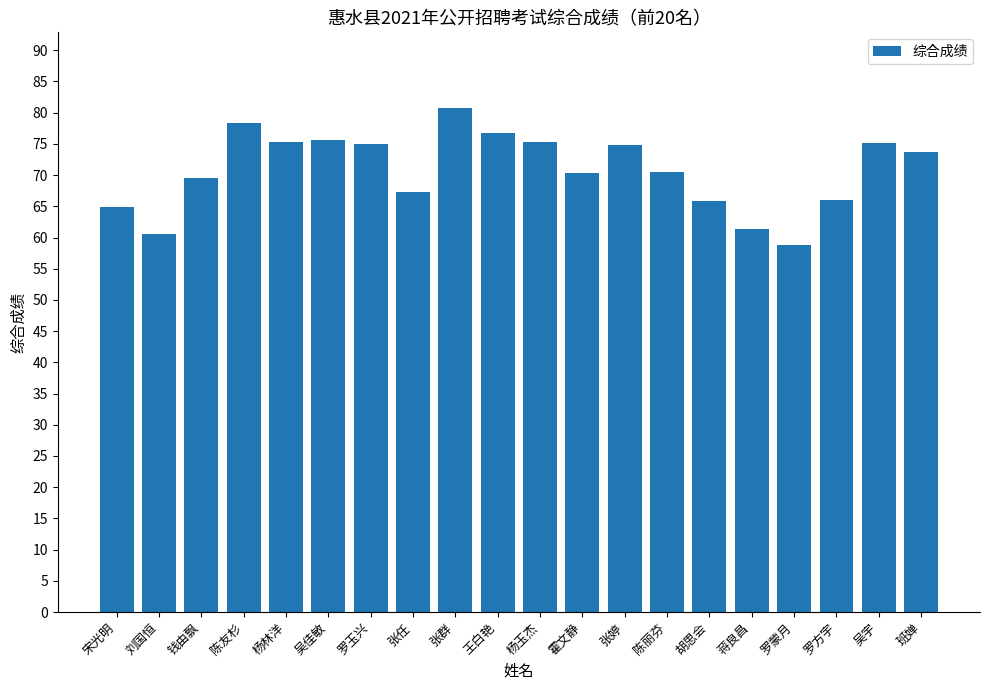

What is the ratio of the value at 刘国恒 to the value at 张任?

0.9